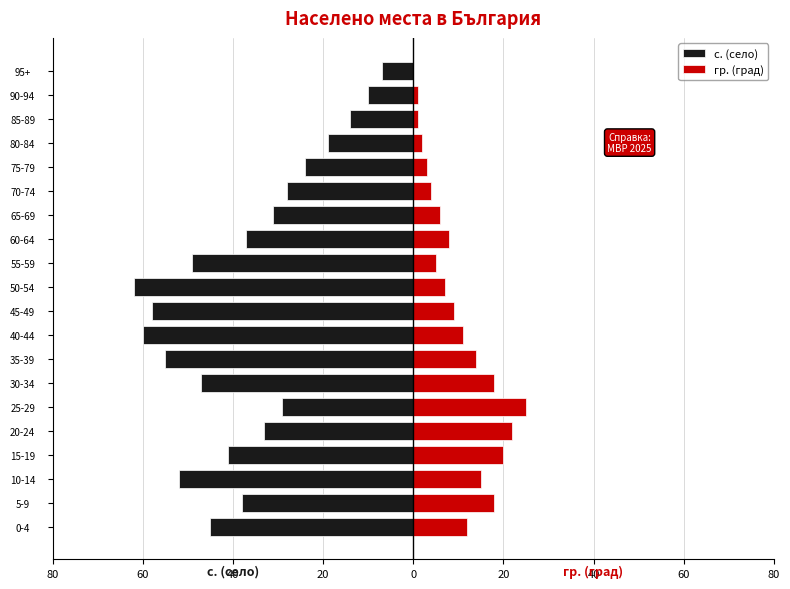

Which series has the widest spread of values?

с. (село)